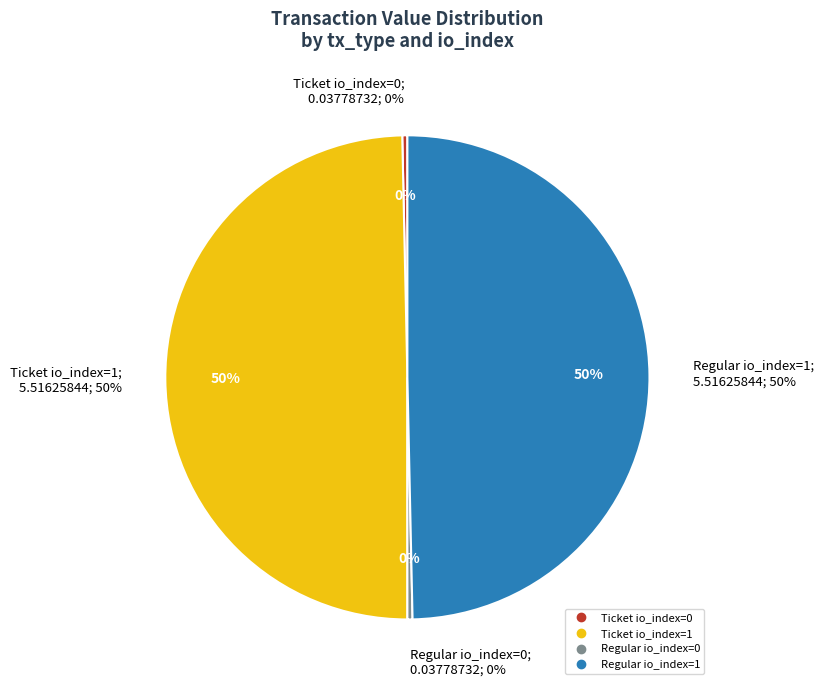

What is the largest slice in the pie chart?

Ticket io_index=1